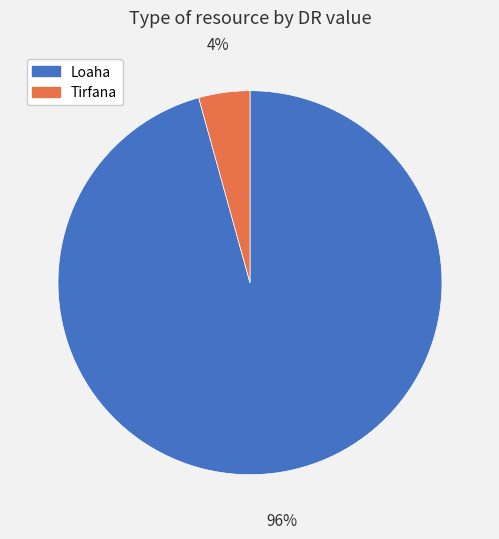

Is the sum of Tirfana and Loaha greater than half?

Yes